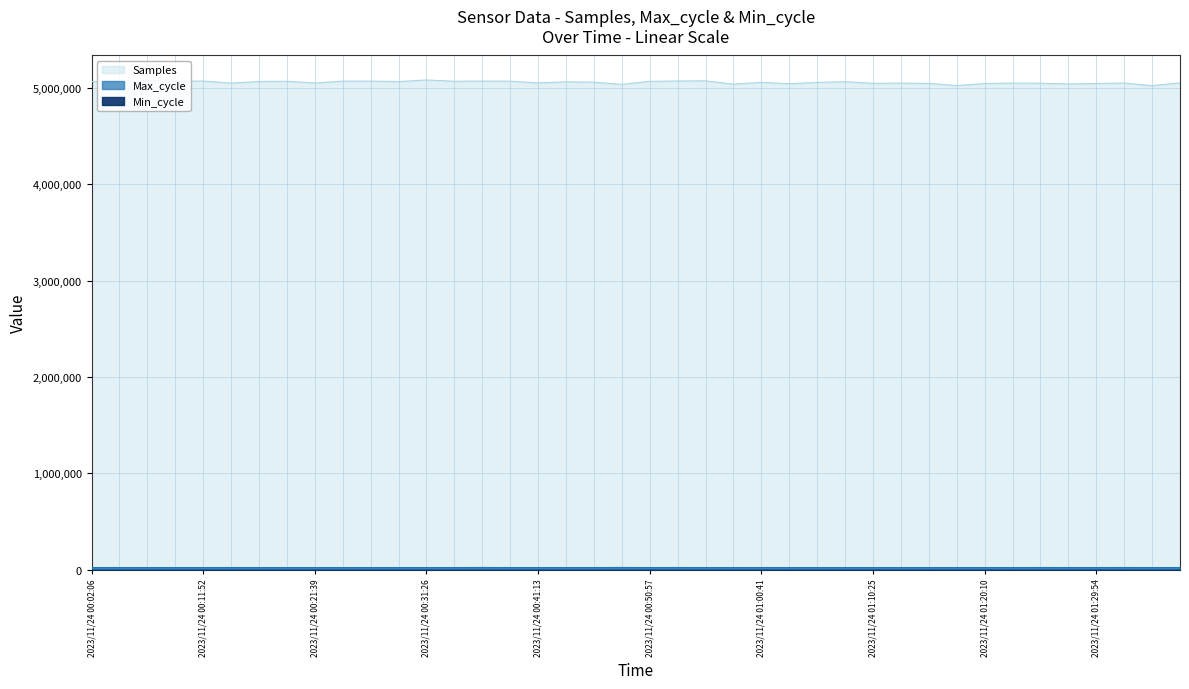

True or false: Samples has more than 1 interior local peaks.

True